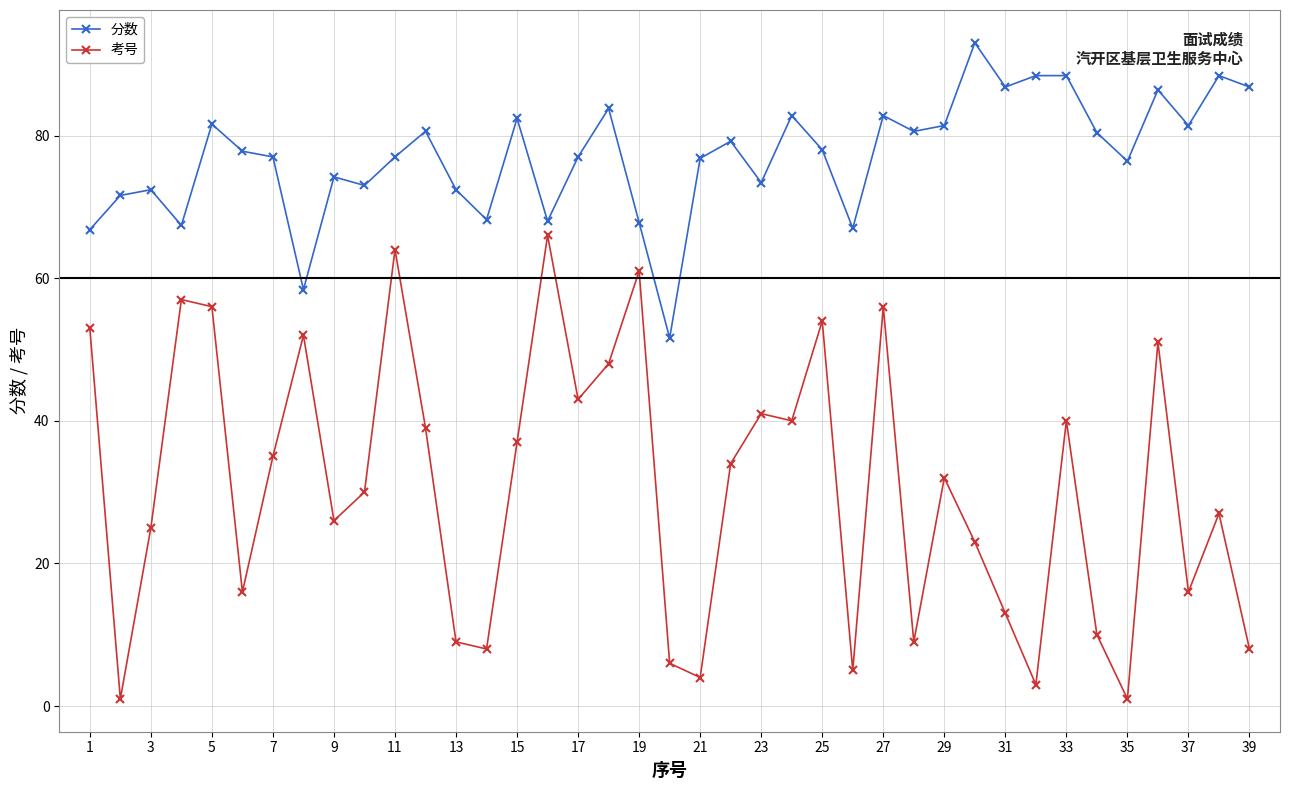

What are all the series names shown in the legend?

分数, 考号